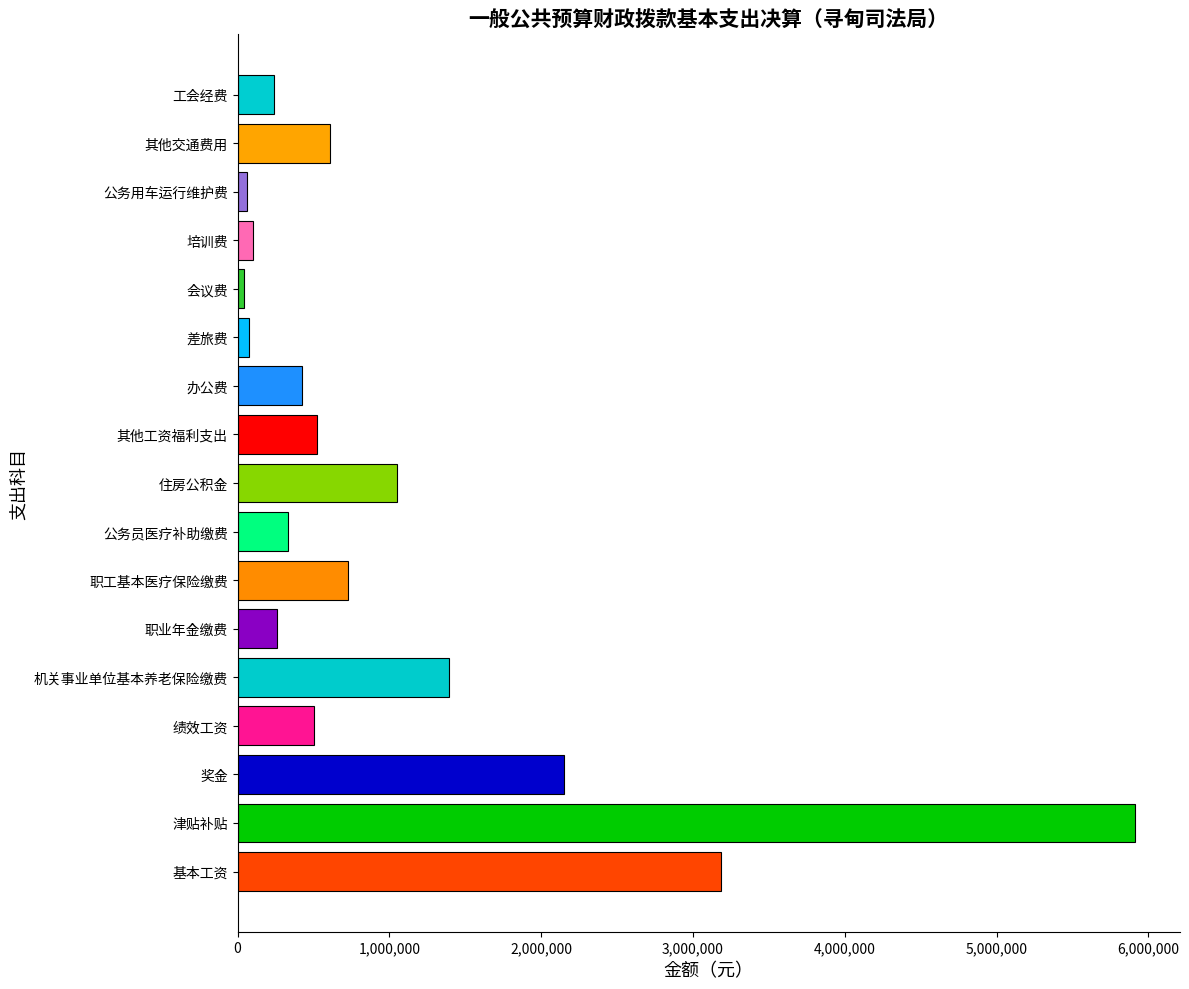

Is it true that the value at 住房公积金 is 1390009.0?

False